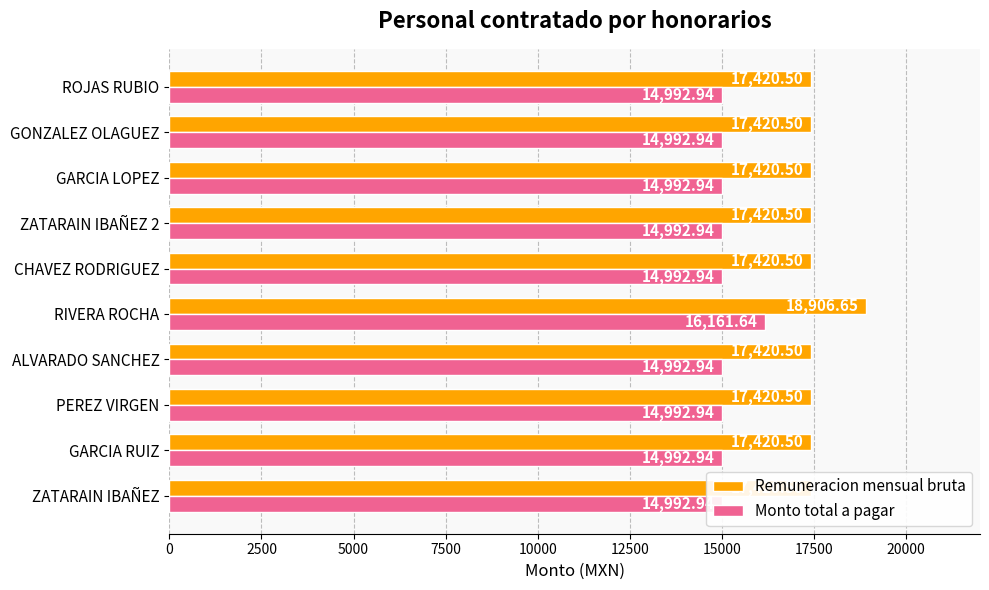

Reading right to left, list all the values displayed in this chart.

Remuneracion mensual bruta: 17420.5	17420.5	17420.5	17420.5	17420.5	18906.7	17420.5	17420.5	17420.5	17420.5
Monto total a pagar: 14992.9	14992.9	14992.9	14992.9	14992.9	16161.6	14992.9	14992.9	14992.9	14992.9